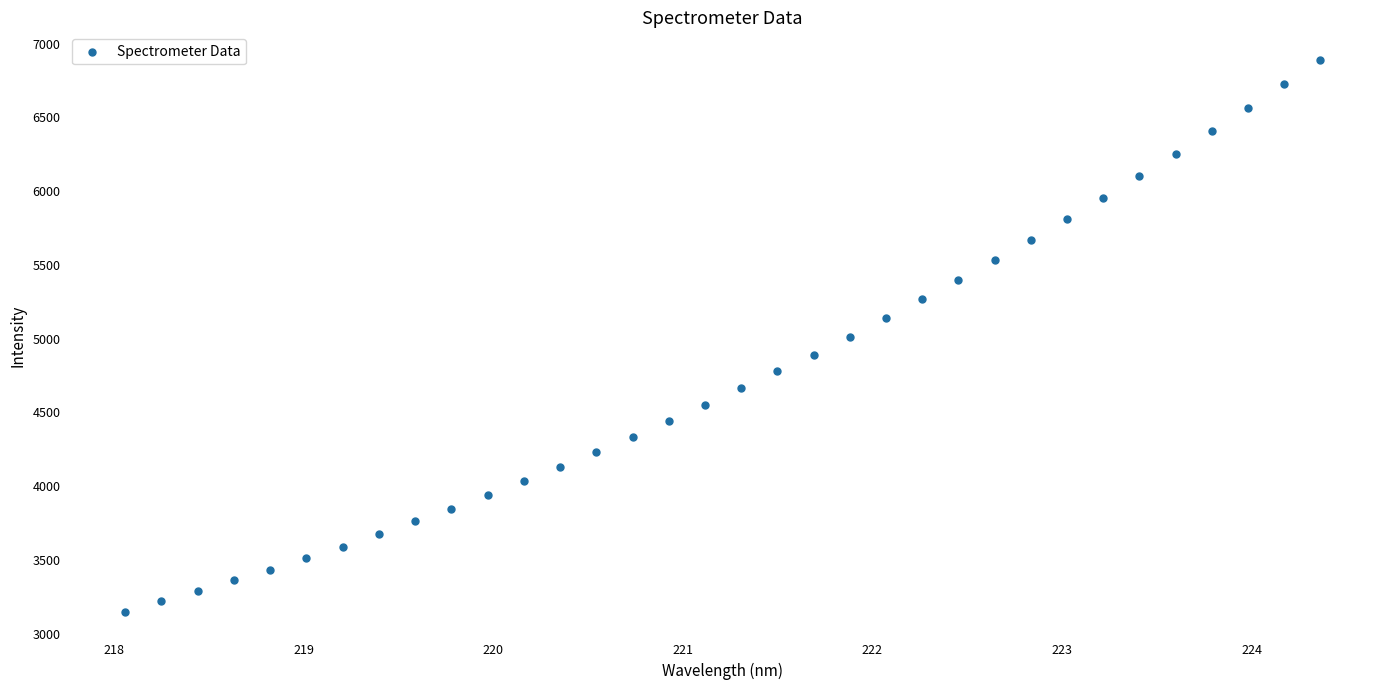

What is the range of Y values (max minus min)?

3741.4